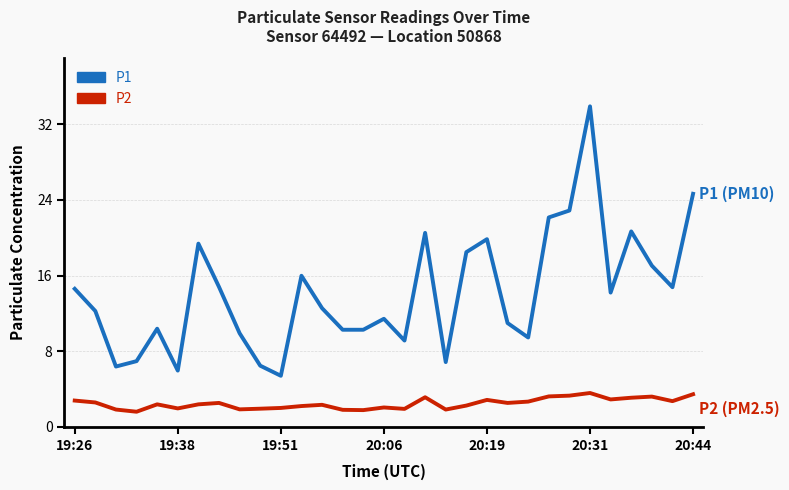

Count the number of data series in this chart.

2